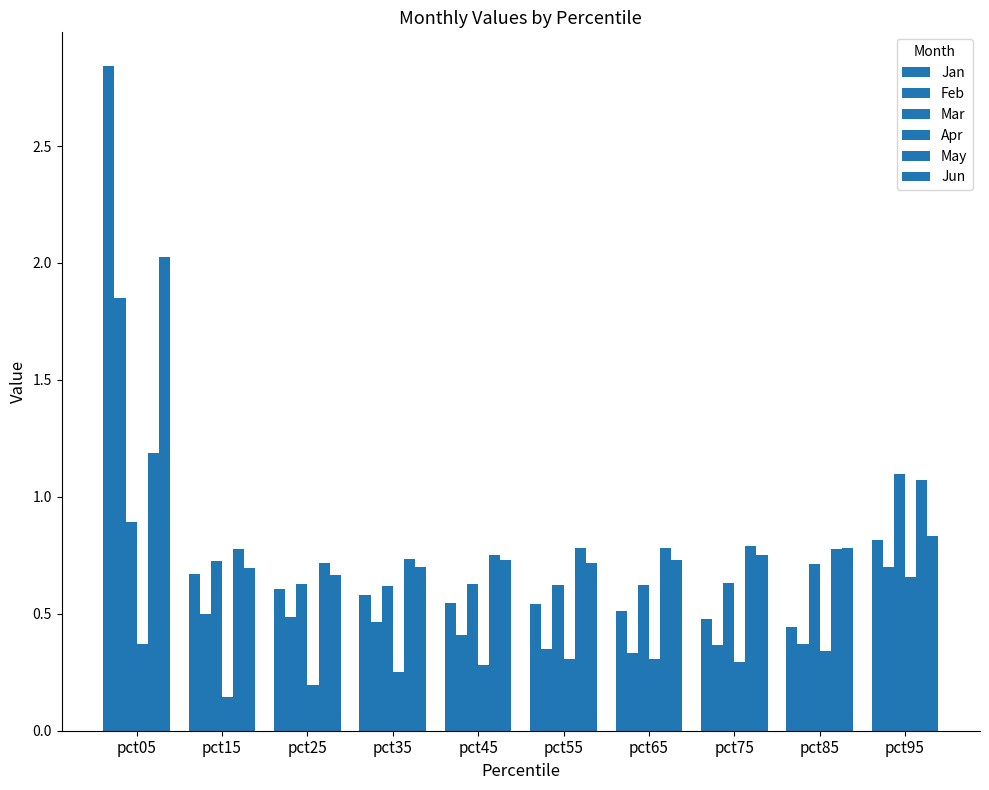

How many distinct data groups are displayed?

6